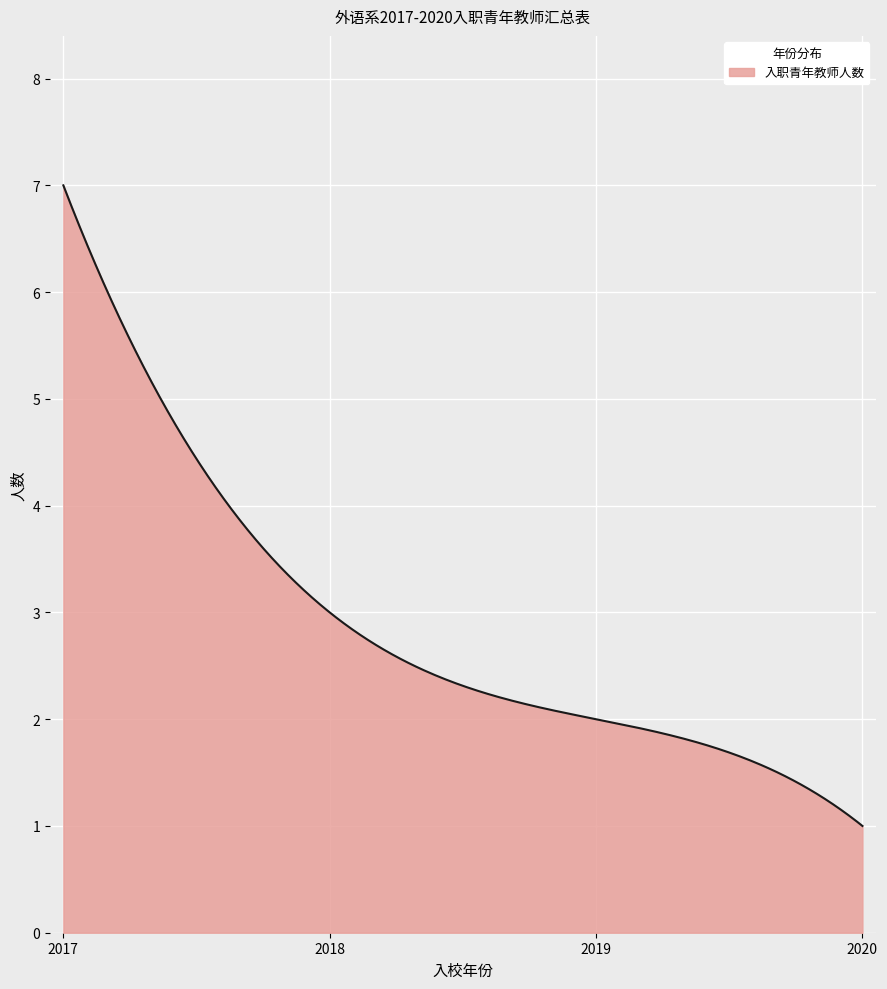

What is the maximum value shown in the chart?

7.0